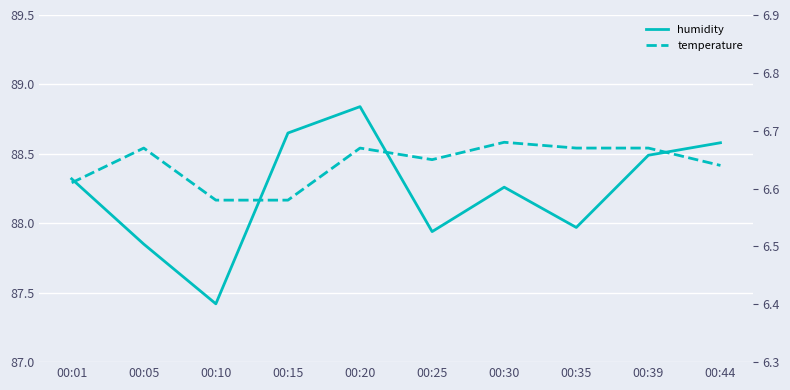

Which series changed the most between 00:10 and 00:44?

humidity